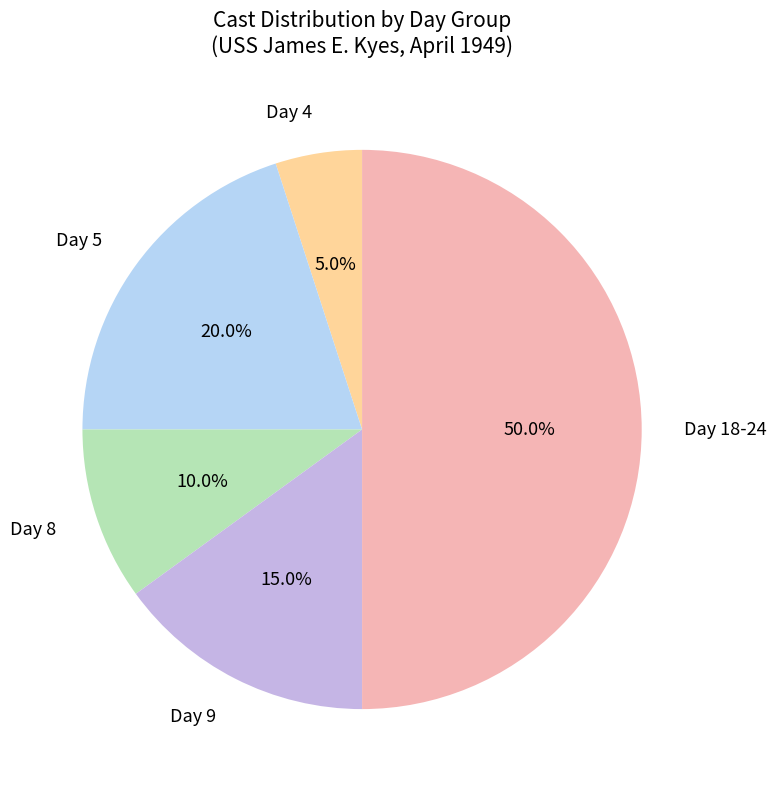

What portion of the pie excludes Day 5?

80.0%